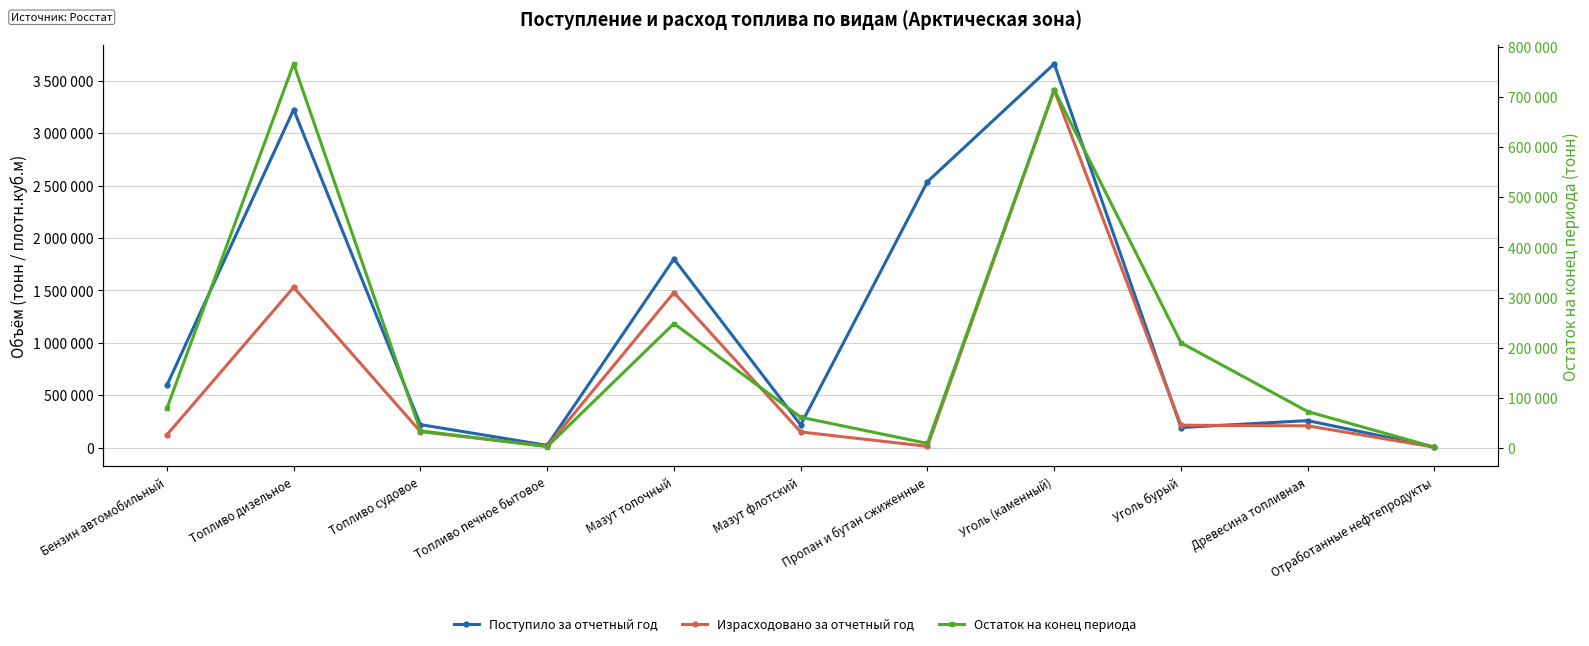

At which label does Израсходовано за отчетный год reach its peak?

Уголь (каменный)